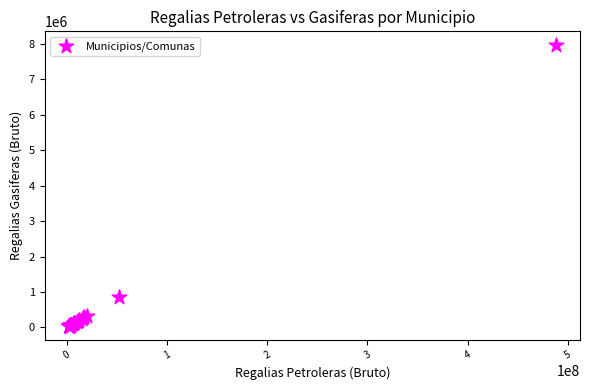

What Y value in the scatter plot is closest to 4000700?

856889.2